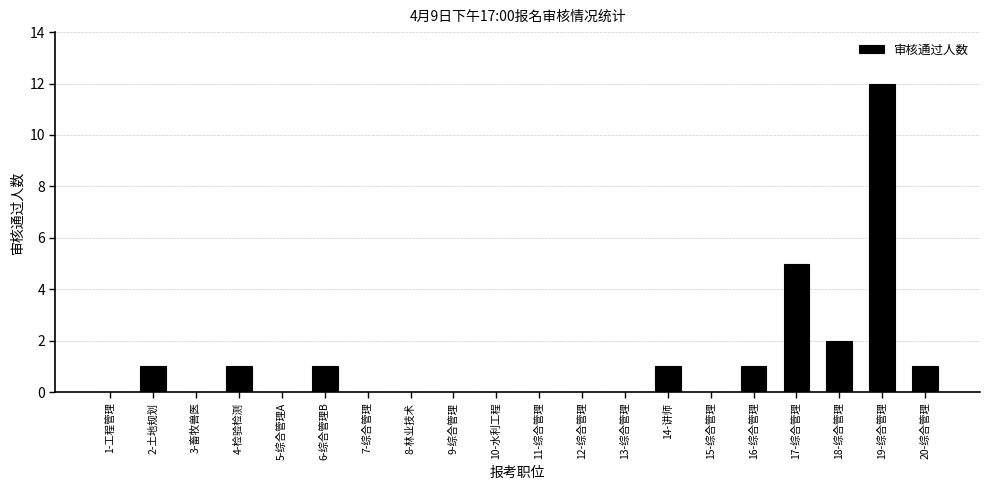

At which label is the value closest to 6?

17-综合管理